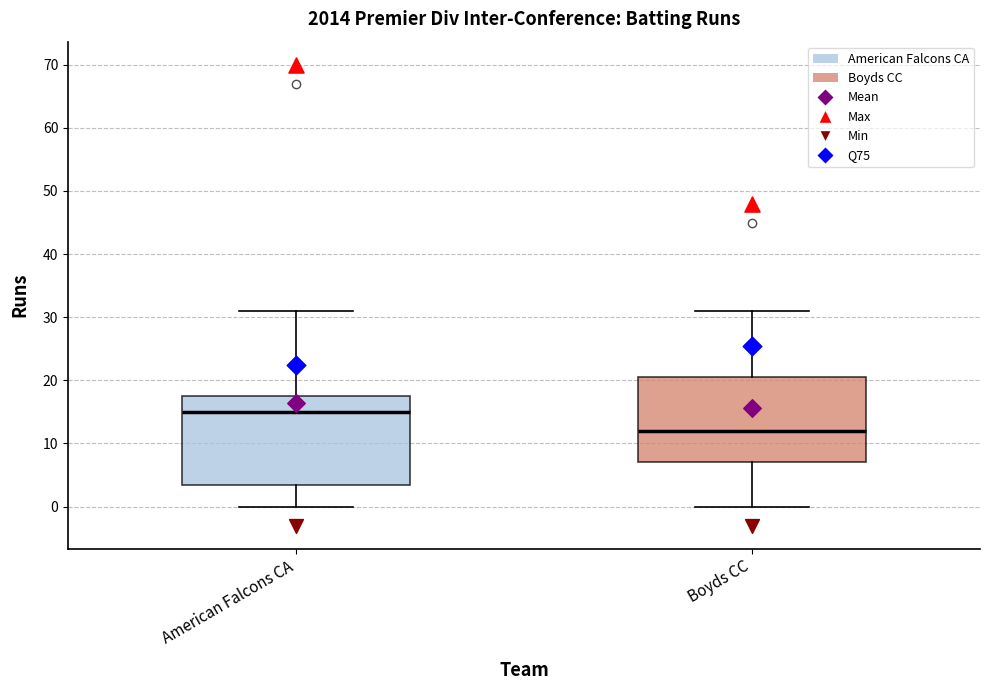

Where does the upper whisker of the box for American Falcons CA end on the y-axis? The values are not printed on the chart, so give them approximately, as read against the axis.

31